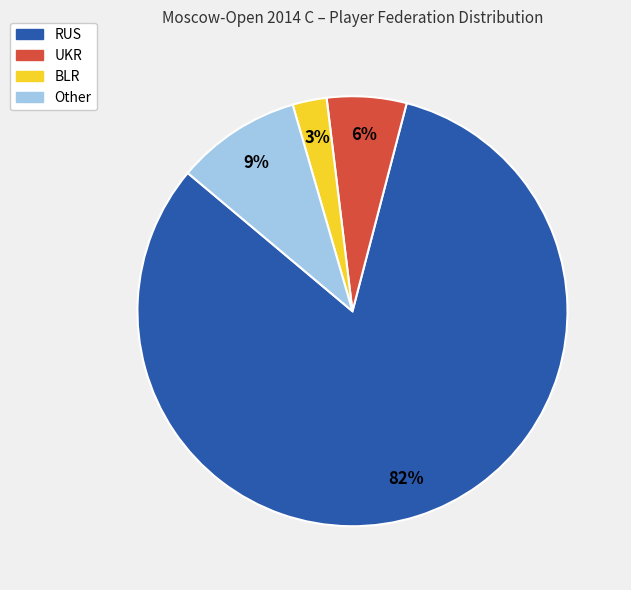

Approximately how many times larger is the value at UKR compared to RUS?

0.1